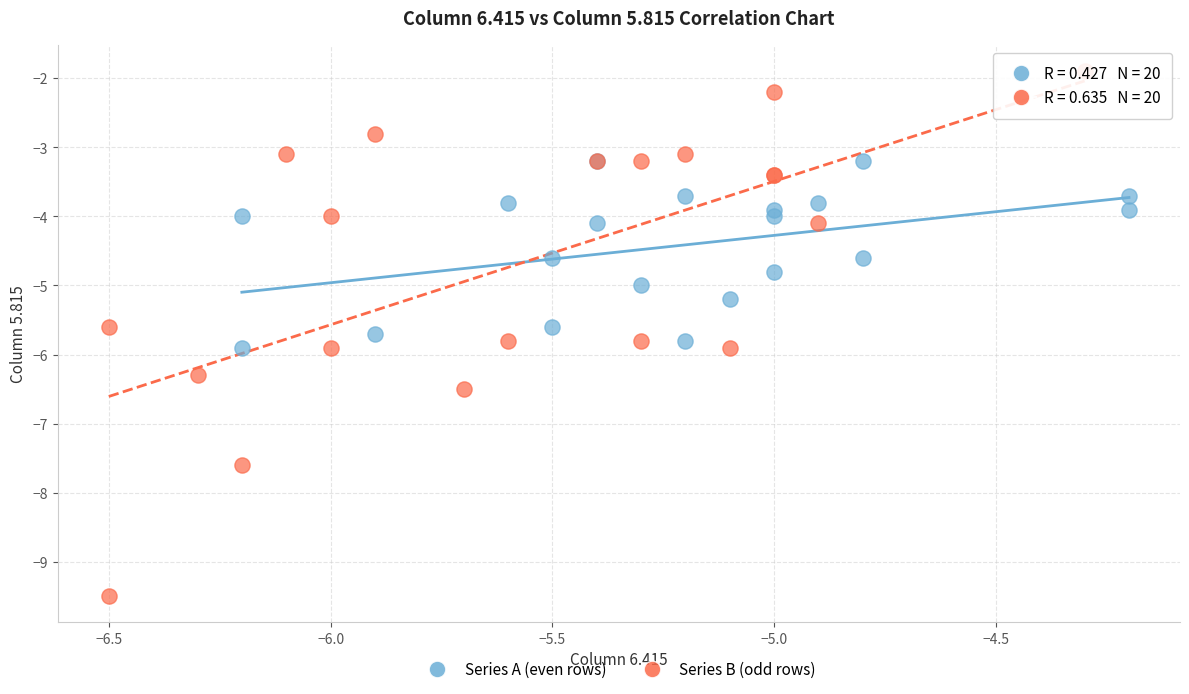

Which series contains the lowest Y value?

Series B (odd rows)